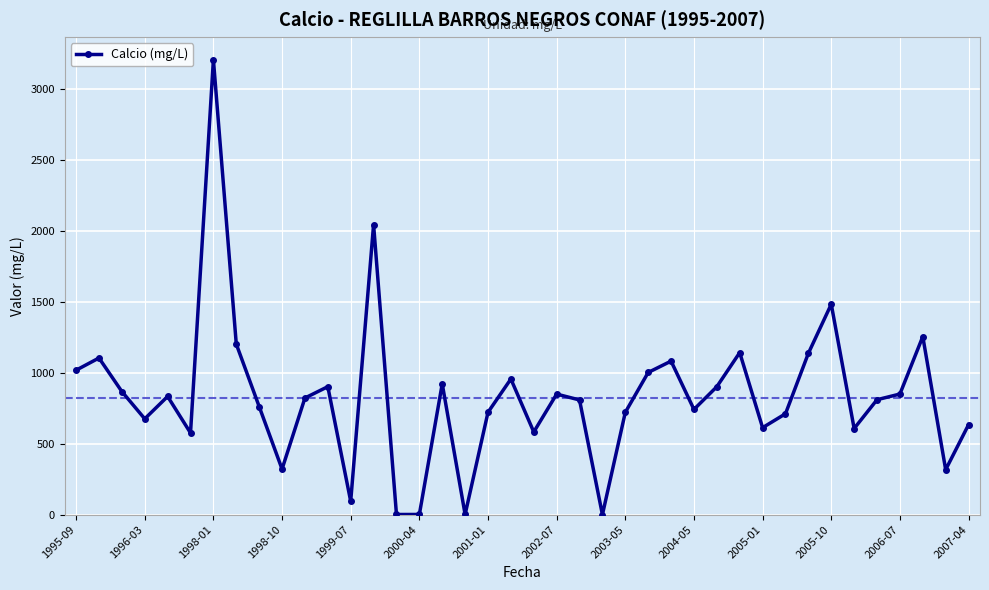

True or false: the data has more than 2 interior local peaks.

True